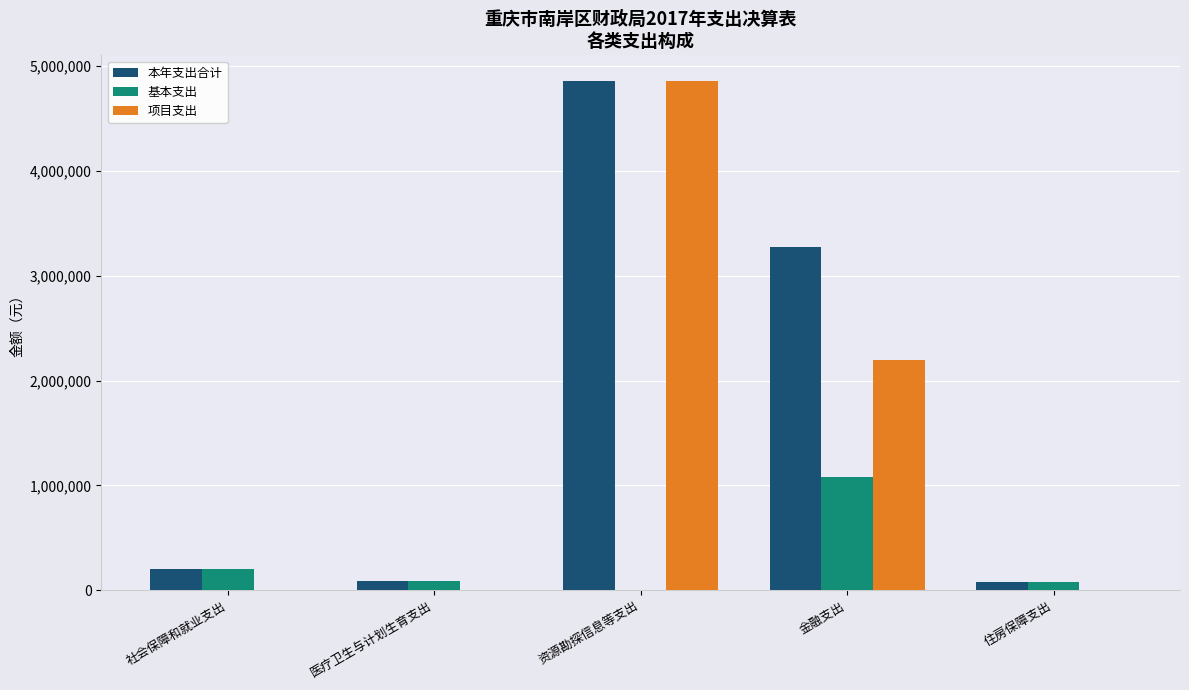

What is the spread (max minus min) of values at 金融支出?

2194455.5